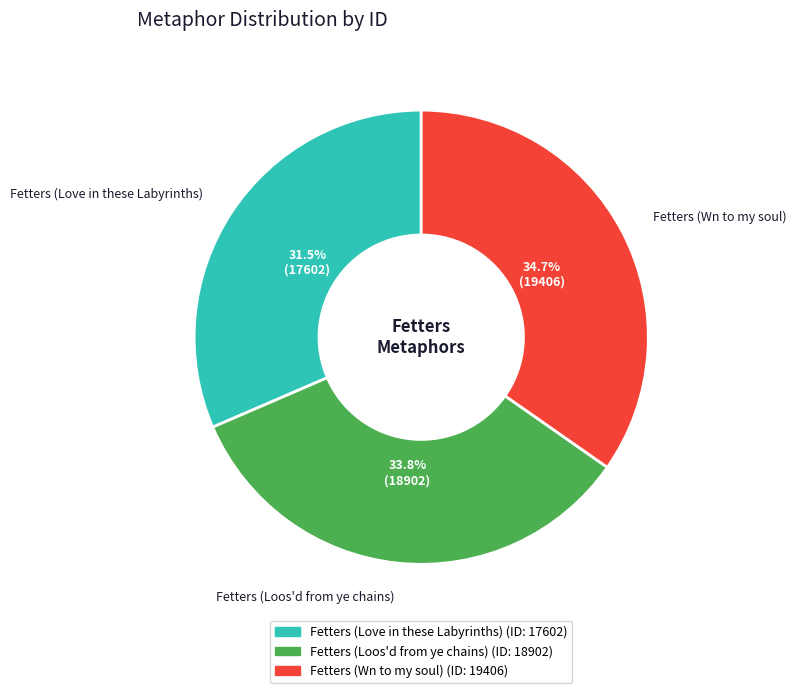

Between Fetters (Loos'd from ye chains) and Fetters (Wn to my soul), which is larger?

Fetters (Wn to my soul)